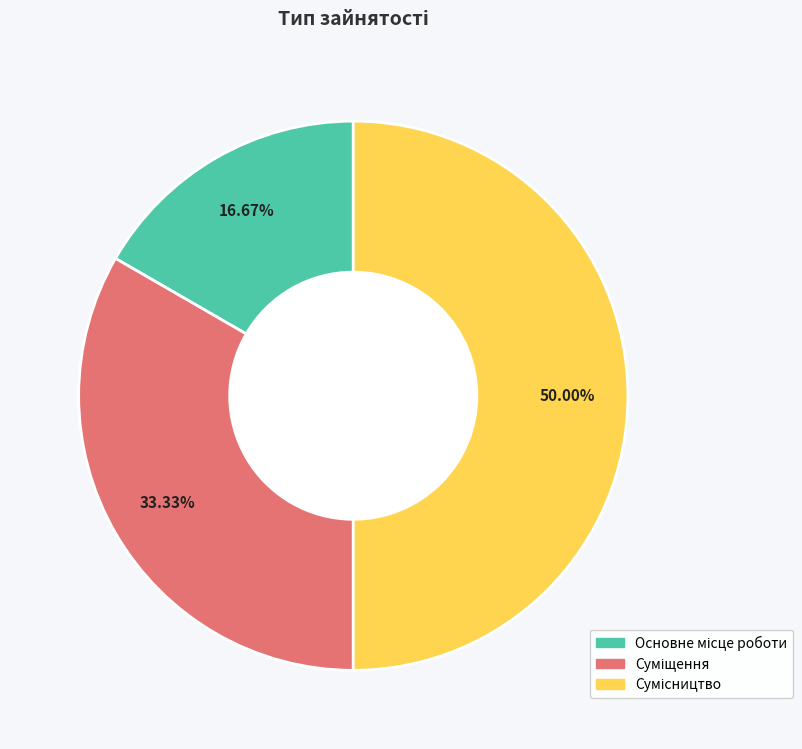

How many slices are in this pie chart?

3